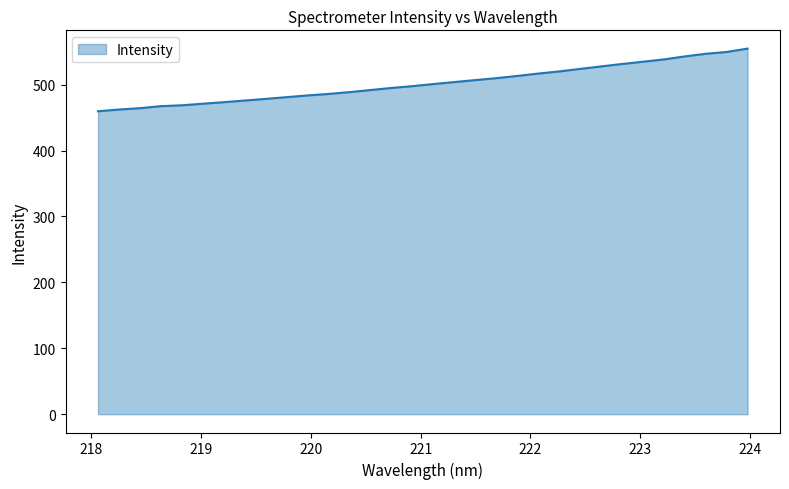

What is the difference between the maximum and minimum values?

95.0